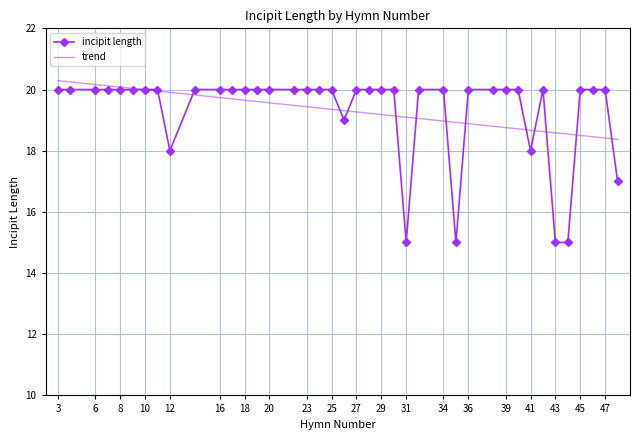

What is the ratio of the value at 32 to the value at 25?

1.0